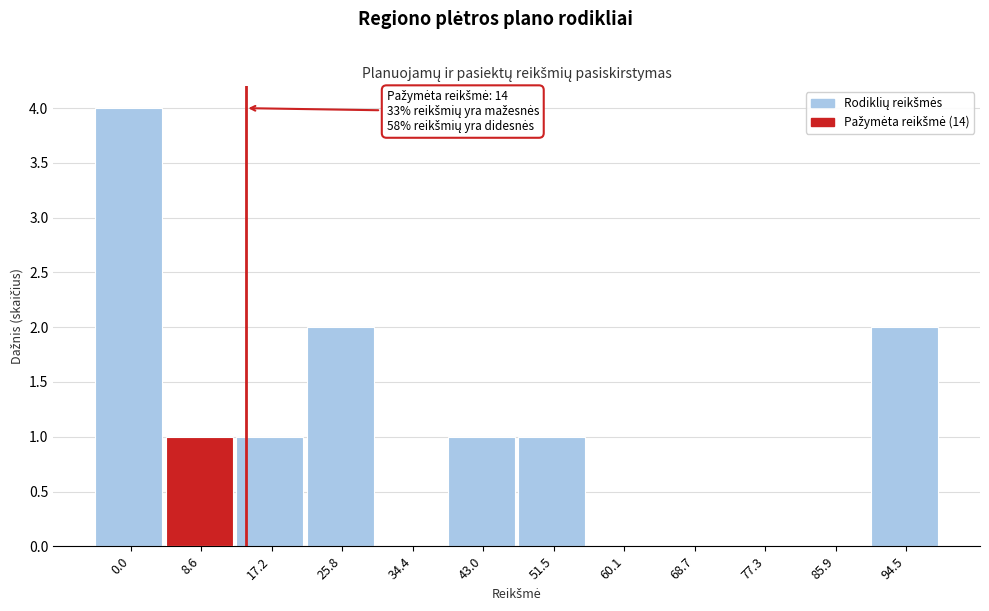

Reading right to left, what are all the values shown in this chart?

94.5=2	85.9=0	77.3=0	68.7=0	60.1=0	51.5=1	43.0=1	34.4=0	25.8=2	17.2=1	8.6=1	0.0=4